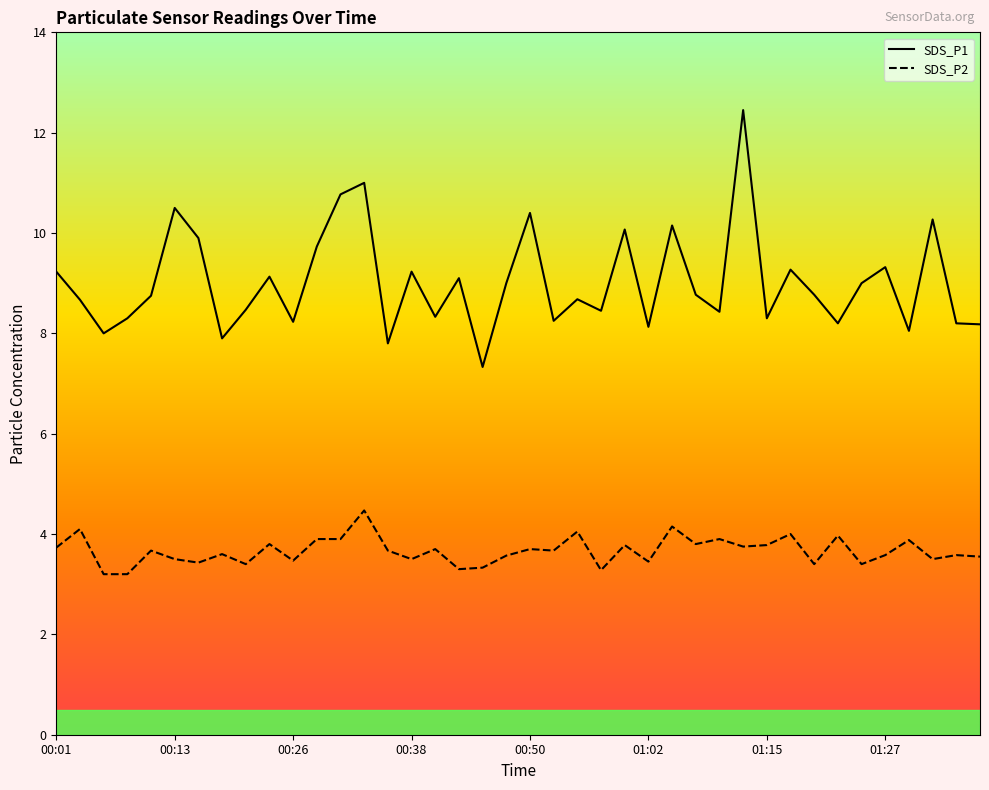

True or false: SDS_P2 and SDS_P1 cross at least once.

False